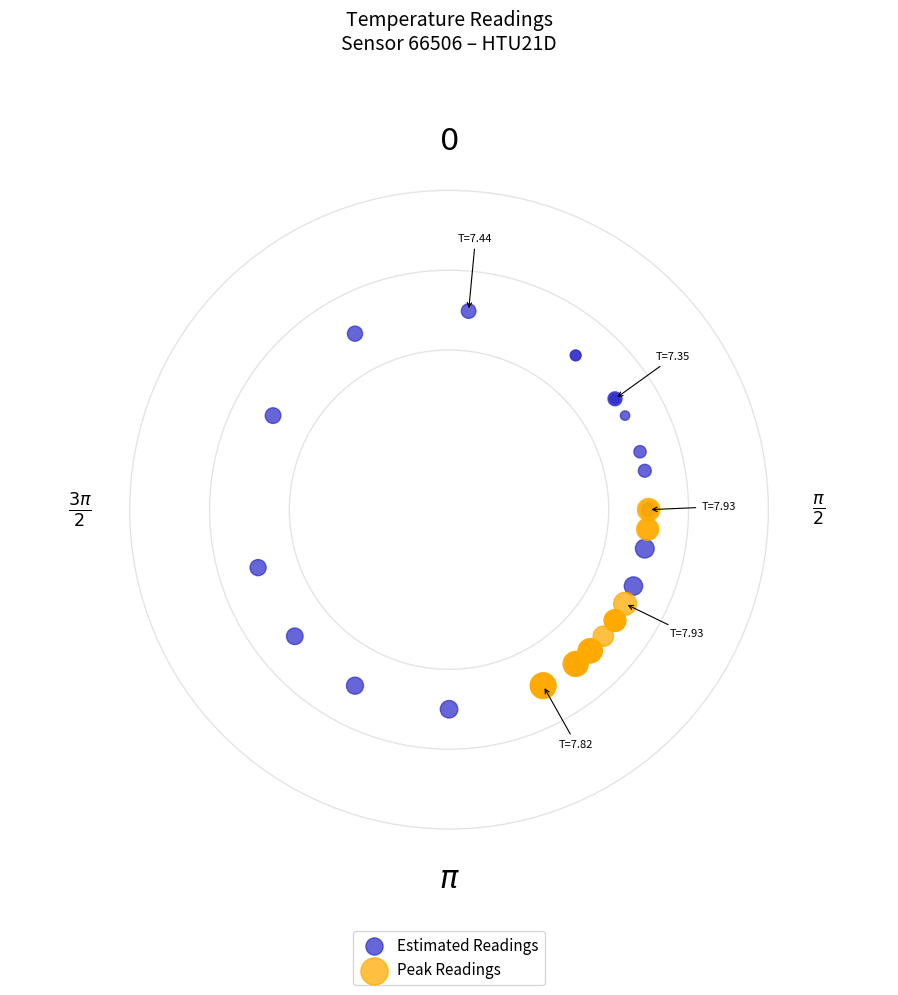

What are all the series names shown in the legend?

Estimated Readings, Peak Readings